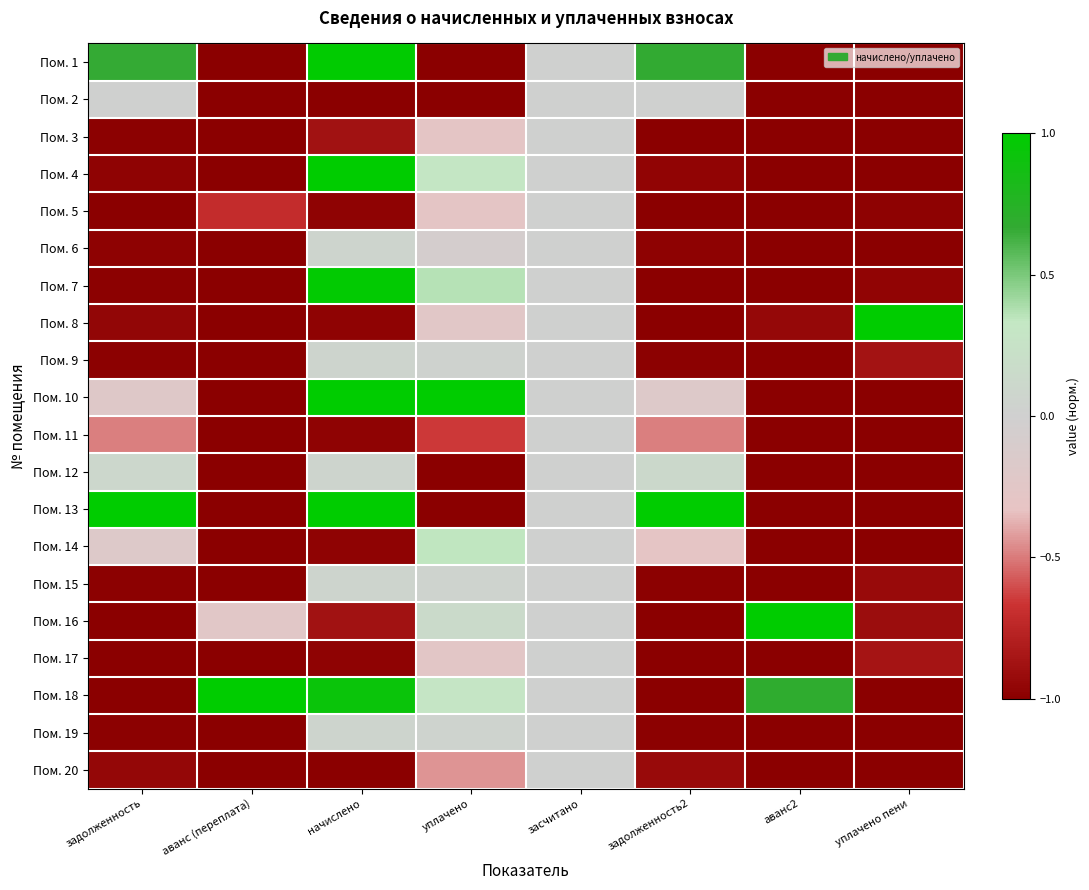

Reading left to right, extract all data points from this chart.

Пом. 1: задолженность=0.7	аванс (переплата)=-1.0	начислено=1.0	уплачено=-1.0	засчитано=0.0	задолженность2=0.7	аванс2=-1.0	уплачено пени=-1.0
Пом. 2: задолженность=0.0	аванс (переплата)=-1.0	начислено=-1.0	уплачено=-1.0	засчитано=0.0	задолженность2=0.0	аванс2=-1.0	уплачено пени=-1.0
Пом. 3: задолженность=-1.0	аванс (переплата)=-1.0	начислено=-0.9	уплачено=-0.3	засчитано=0.0	задолженность2=-1.0	аванс2=-1.0	уплачено пени=-1.0
Пом. 4: задолженность=-1.0	аванс (переплата)=-1.0	начислено=1.0	уплачено=0.3	засчитано=0.0	задолженность2=-1.0	аванс2=-1.0	уплачено пени=-1.0
Пом. 5: задолженность=-1.0	аванс (переплата)=-0.7	начислено=-1.0	уплачено=-0.3	засчитано=0.0	задолженность2=-1.0	аванс2=-1.0	уплачено пени=-1.0
Пом. 6: задолженность=-1.0	аванс (переплата)=-1.0	начислено=0.1	уплачено=-0.1	засчитано=0.0	задолженность2=-1.0	аванс2=-1.0	уплачено пени=-1.0
Пом. 7: задолженность=-1.0	аванс (переплата)=-1.0	начислено=1.0	уплачено=0.4	засчитано=0.0	задолженность2=-1.0	аванс2=-1.0	уплачено пени=-1.0
Пом. 8: задолженность=-1.0	аванс (переплата)=-1.0	начислено=-1.0	уплачено=-0.2	засчитано=0.0	задолженность2=-1.0	аванс2=-0.9	уплачено пени=1.0
Пом. 9: задолженность=-1.0	аванс (переплата)=-1.0	начислено=0.1	уплачено=0.0	засчитано=0.0	задолженность2=-1.0	аванс2=-1.0	уплачено пени=-0.9
Пом. 10: задолженность=-0.2	аванс (переплата)=-1.0	начислено=1.0	уплачено=1.0	засчитано=0.0	задолженность2=-0.2	аванс2=-1.0	уплачено пени=-1.0
Пом. 11: задолженность=-0.5	аванс (переплата)=-1.0	начислено=-1.0	уплачено=-0.7	засчитано=0.0	задолженность2=-0.5	аванс2=-1.0	уплачено пени=-1.0
Пом. 12: задолженность=0.1	аванс (переплата)=-1.0	начислено=0.1	уплачено=-1.0	засчитано=0.0	задолженность2=0.1	аванс2=-1.0	уплачено пени=-1.0
Пом. 13: задолженность=1.0	аванс (переплата)=-1.0	начислено=1.0	уплачено=-1.0	засчитано=0.0	задолженность2=1.0	аванс2=-1.0	уплачено пени=-1.0
Пом. 14: задолженность=-0.2	аванс (переплата)=-1.0	начислено=-1.0	уплачено=0.3	засчитано=0.0	задолженность2=-0.3	аванс2=-1.0	уплачено пени=-1.0
Пом. 15: задолженность=-1.0	аванс (переплата)=-1.0	начислено=0.1	уплачено=0.0	засчитано=0.0	задолженность2=-1.0	аванс2=-1.0	уплачено пени=-0.9
Пом. 16: задолженность=-1.0	аванс (переплата)=-0.2	начислено=-0.9	уплачено=0.1	засчитано=0.0	задолженность2=-1.0	аванс2=1.0	уплачено пени=-0.9
Пом. 17: задолженность=-1.0	аванс (переплата)=-1.0	начислено=-1.0	уплачено=-0.3	засчитано=0.0	задолженность2=-1.0	аванс2=-1.0	уплачено пени=-0.9
Пом. 18: задолженность=-1.0	аванс (переплата)=1.0	начислено=0.9	уплачено=0.3	засчитано=0.0	задолженность2=-1.0	аванс2=0.7	уплачено пени=-1.0
Пом. 19: задолженность=-1.0	аванс (переплата)=-1.0	начислено=0.1	уплачено=0.0	засчитано=0.0	задолженность2=-1.0	аванс2=-1.0	уплачено пени=-1.0
Пом. 20: задолженность=-0.9	аванс (переплата)=-1.0	начислено=-1.0	уплачено=-0.4	засчитано=0.0	задолженность2=-0.9	аванс2=-1.0	уплачено пени=-1.0